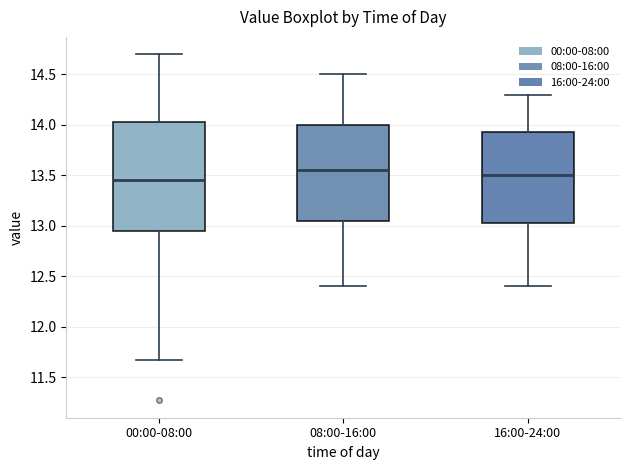

Reading left to right, transcribe this box plot: for each box, give where its median line is, the range the box spans, and where its two whiskers end, as read against the y-axis. The values are not printed on the chart, so give them approximately, as read against the axis.

00:00-08:00: median 13.45, box 12.95 to 14.05, whiskers 11.65 to 14.70
08:00-16:00: median 13.55, box 13.05 to 14.00, whiskers 12.40 to 14.50
16:00-24:00: median 13.50, box 13.05 to 13.95, whiskers 12.40 to 14.30